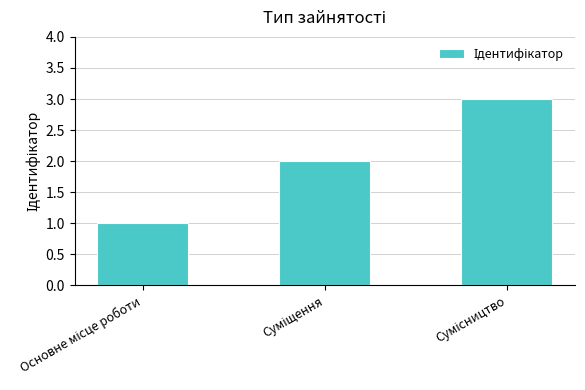

What is the sum of all values?

6